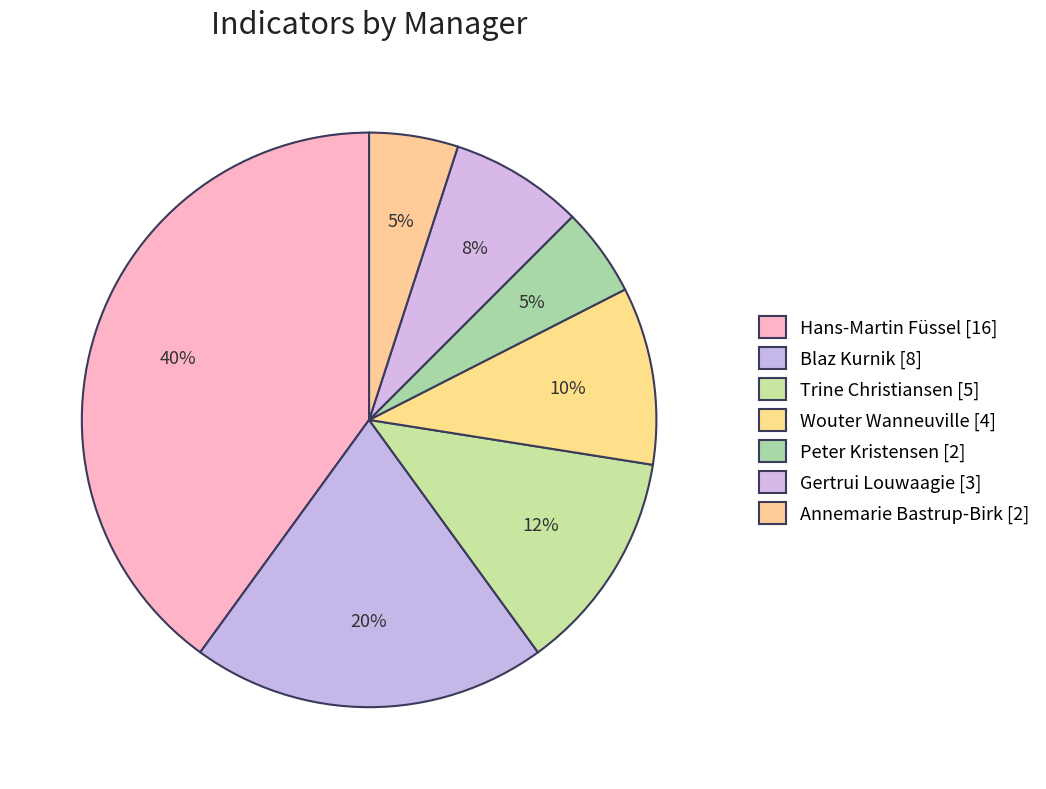

The Trine Christiansen slice represents 2% of the pie. True or false?

False